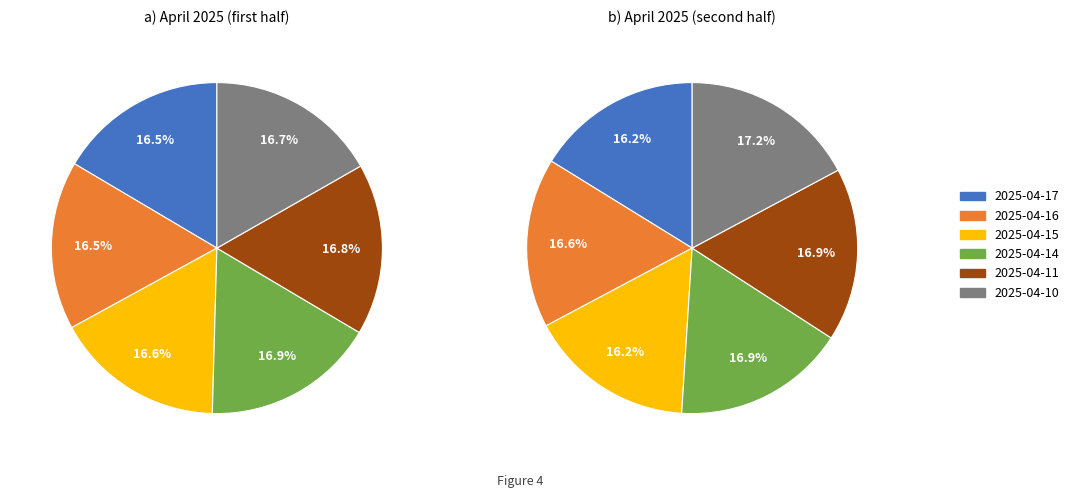

How many segments does this pie chart have?

12